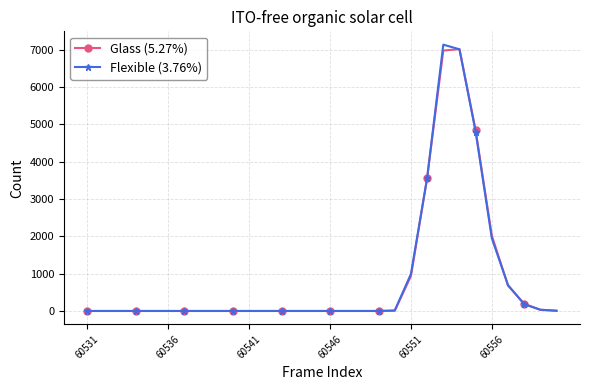

What is the maximum value shown in the chart?

7131